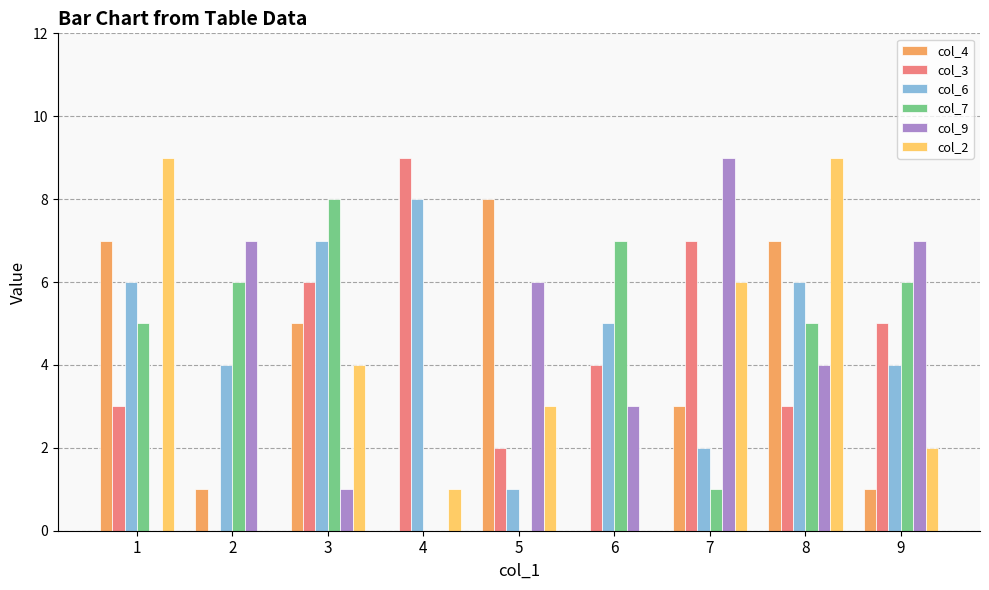

Is the value of col_2 at 1 greater than the value of col_7 at 5?

Yes